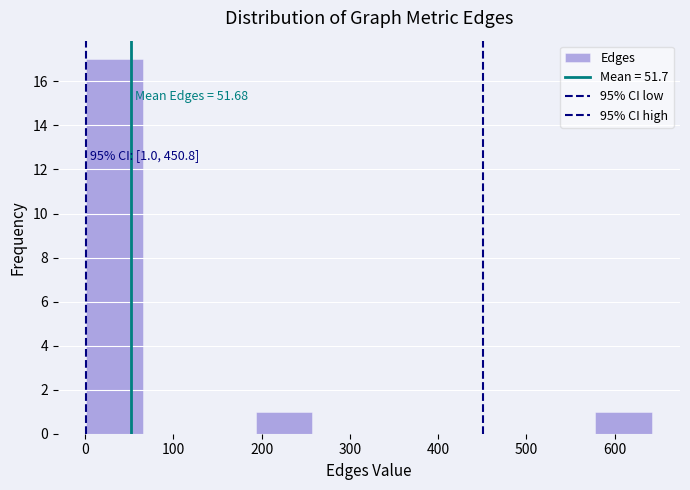

Over which range of the x-axis is the bar tallest?

0 to 70